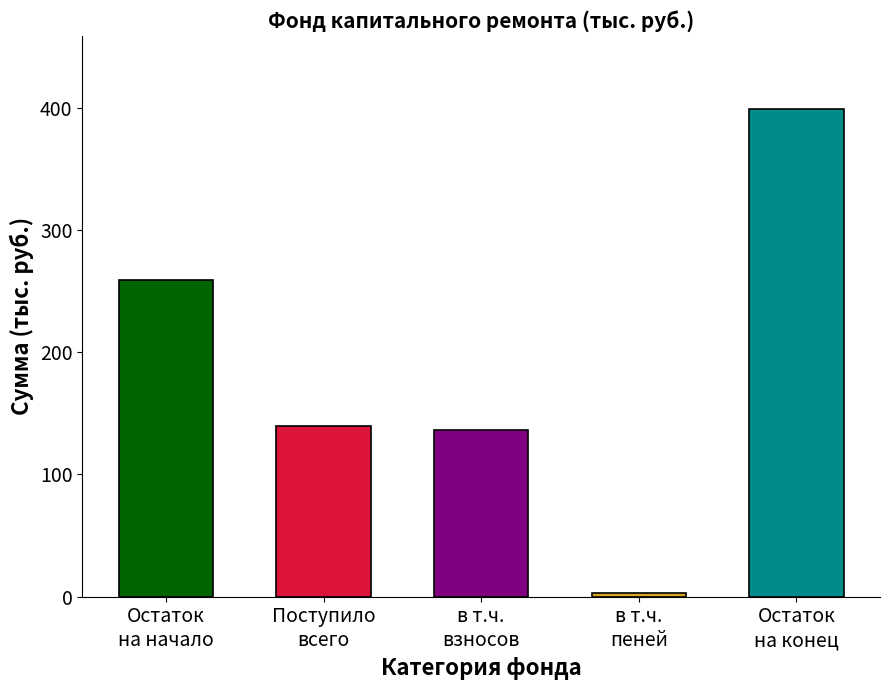

Does the chart contain any negative values?

No